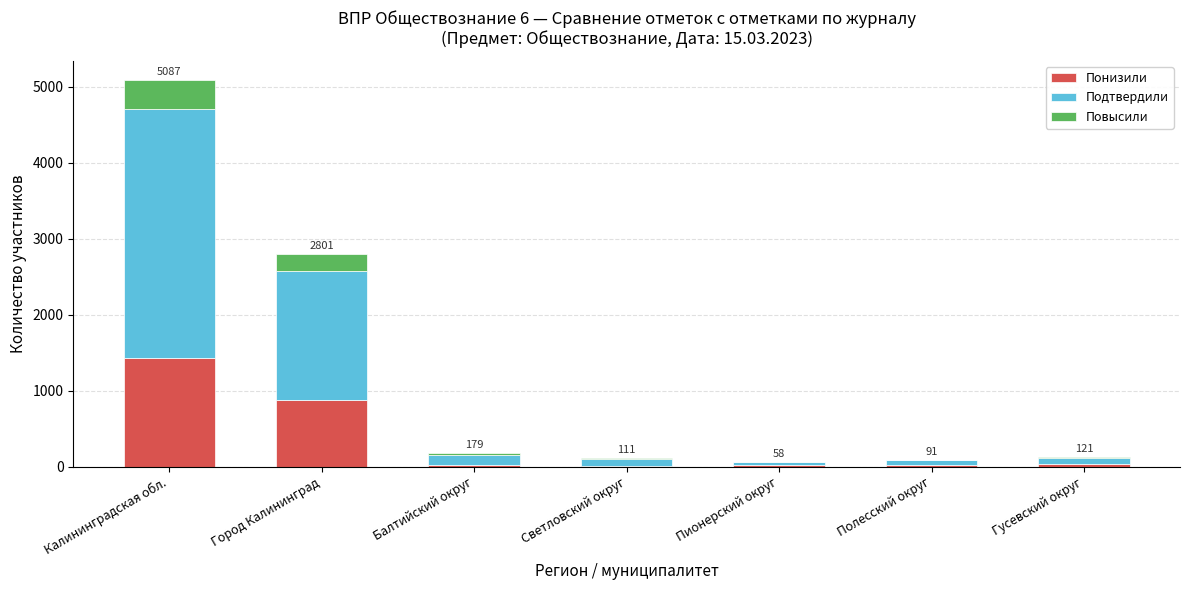

What is the highest value of the Понизили series?

1436